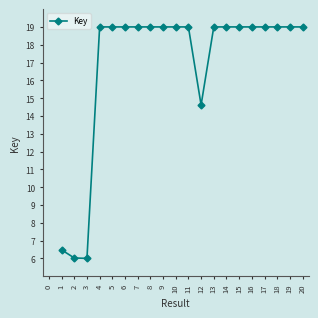

Reading right to left, extract all data points from this chart.

20=19.0	19=19.0	18=19.0	17=19.0	16=19.0	15=19.0	14=19.0	13=19.0	12=14.6	11=19.0	10=19.0	9=19.0	8=19.0	7=19.0	6=19.0	5=19.0	4=19.0	3=6.0	2=6.0	1=6.5